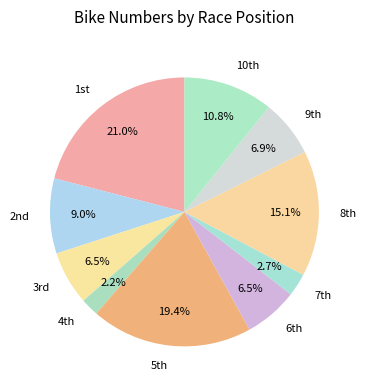

To the nearest percent, what is the difference between the largest and smallest slice percentages?

19%